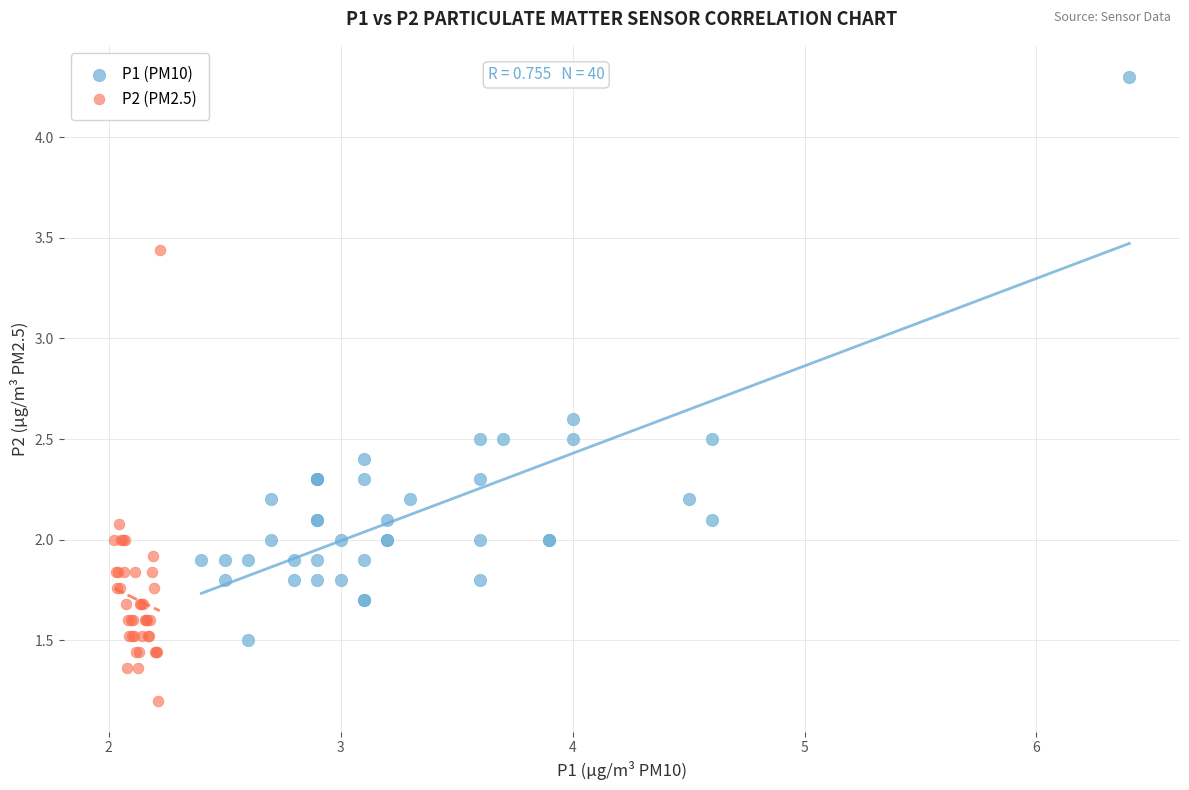

Which series has the largest Y range (max minus min)?

P1 (PM10)